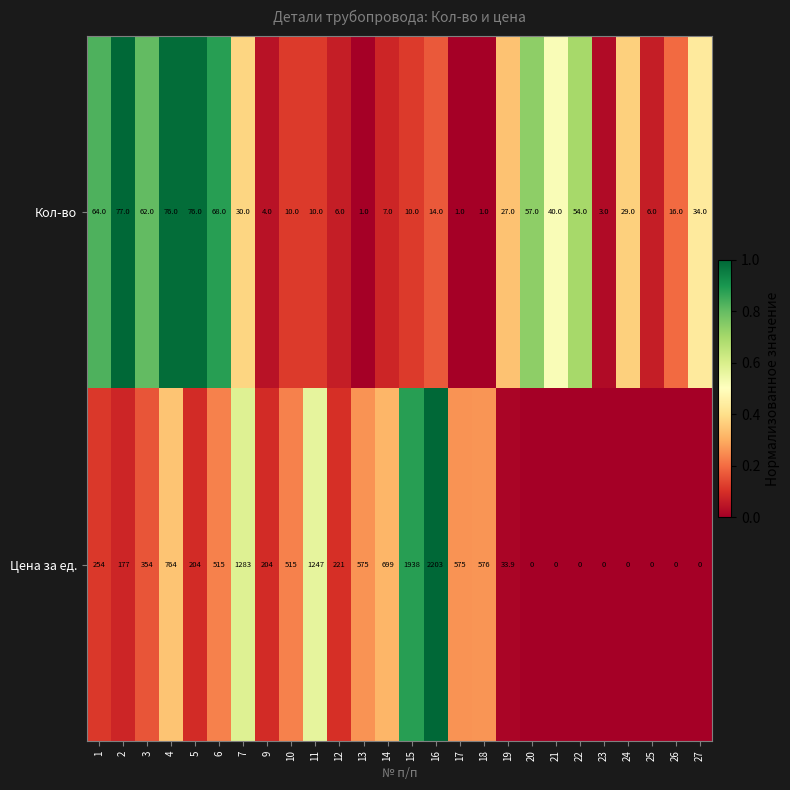

At which category is the sum across all series the highest?

16